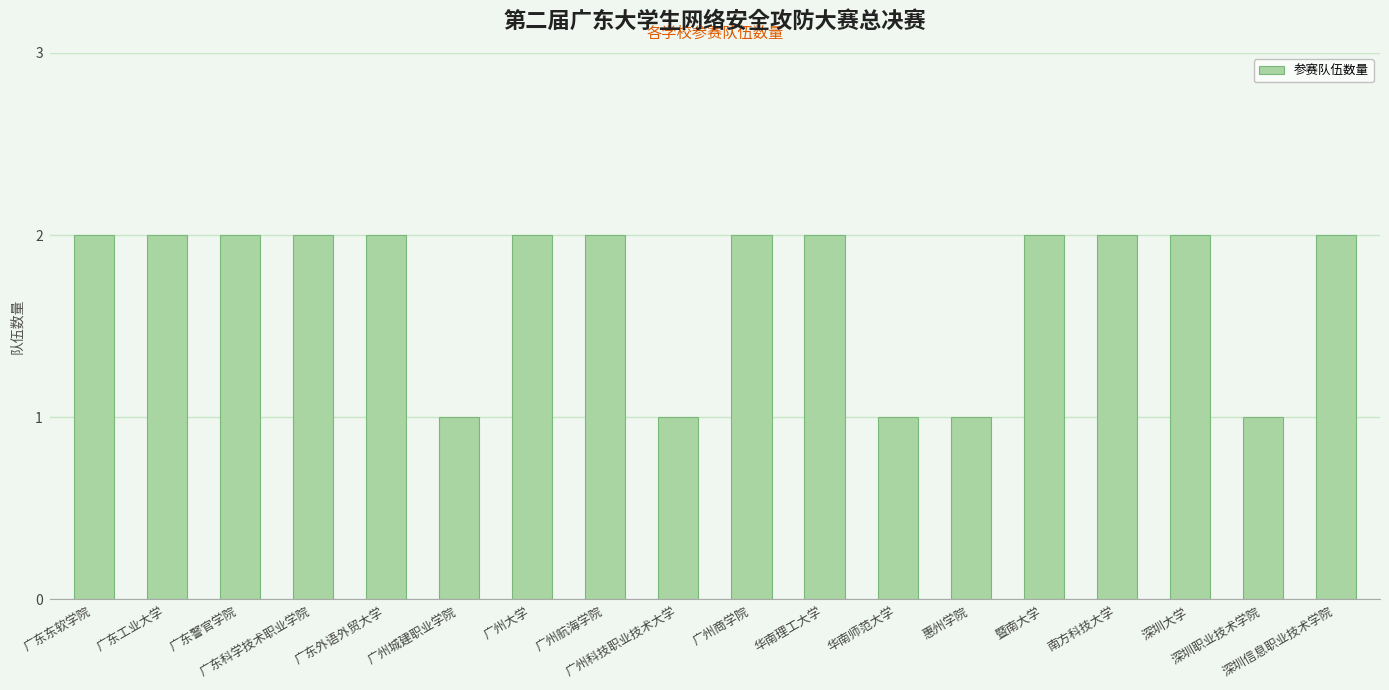

What is the maximum value shown in the chart?

2